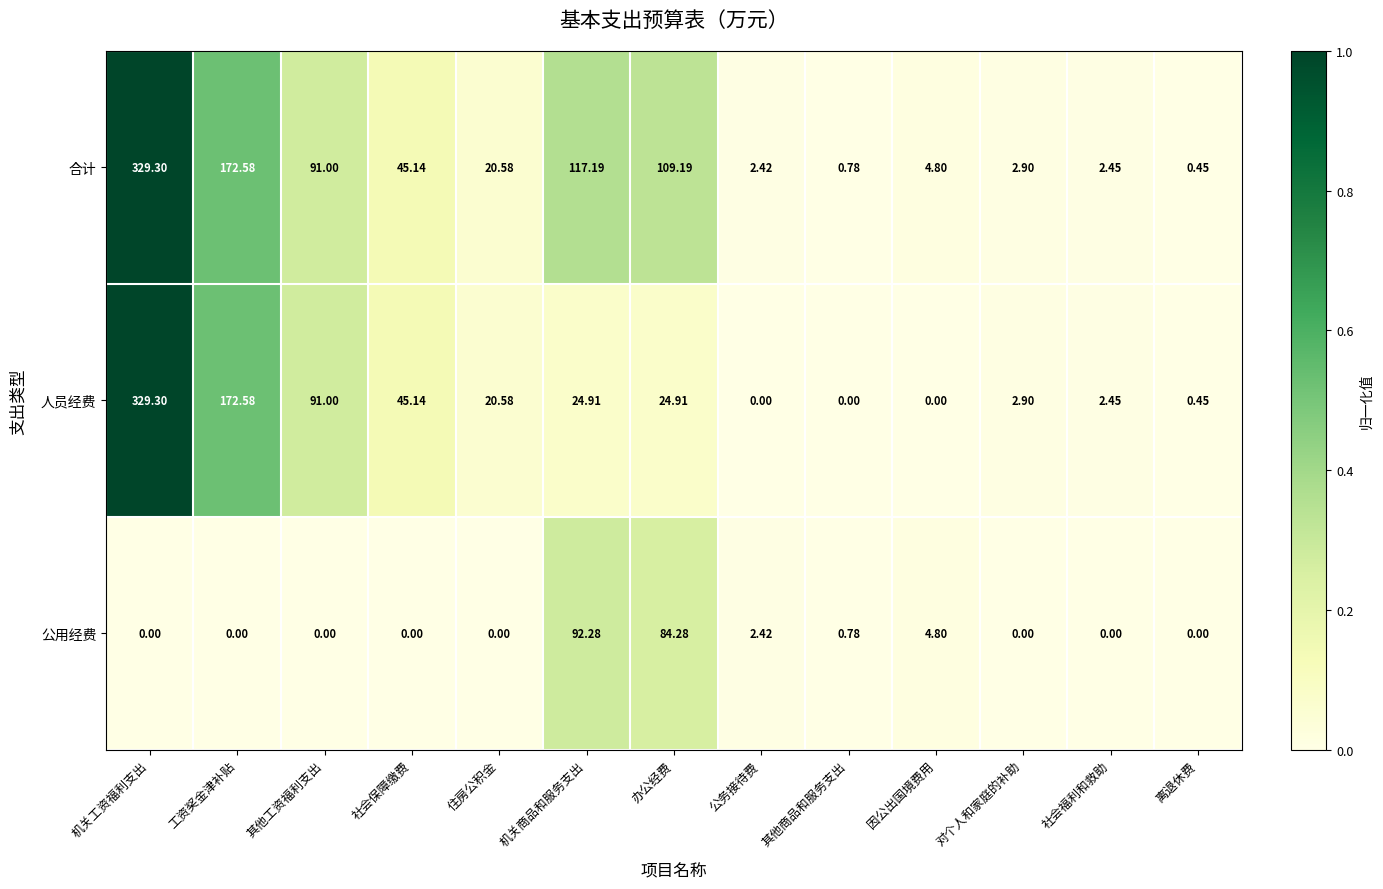

Which series changed the most between 工资奖金津补贴 and 机关商品和服务支出?

人员经费